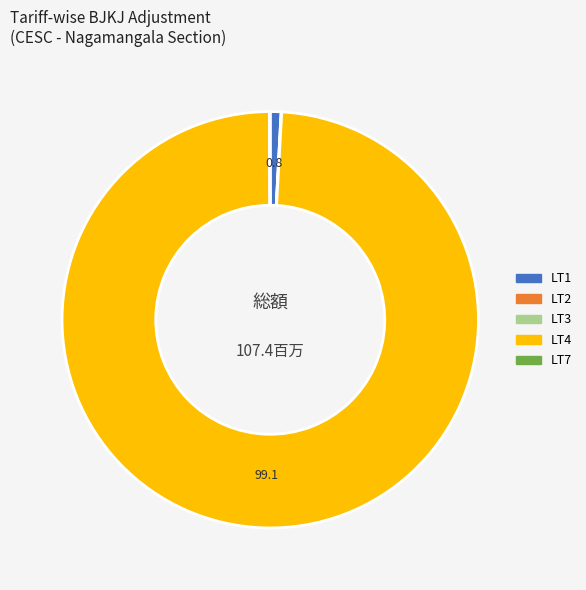

Is there any slice that represents more than half of the pie?

Yes